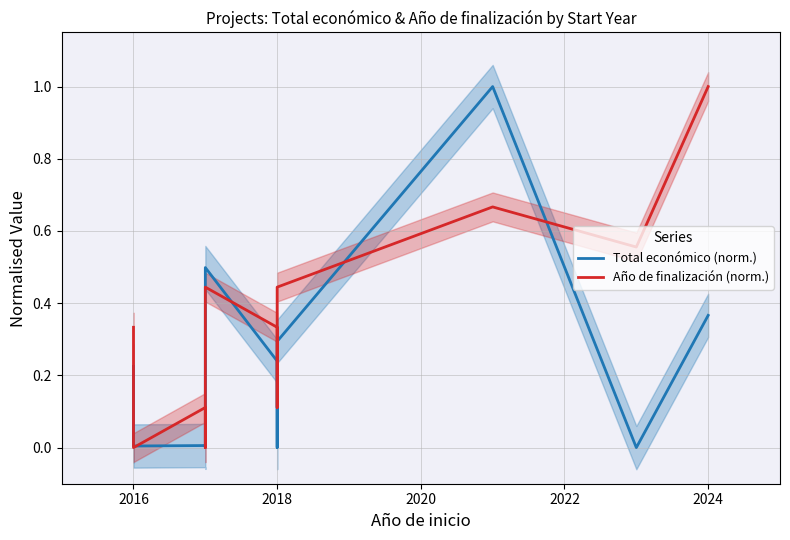

In Año de finalización (norm.), how many points are lower than both neighbors (excluding endpoints)?

4